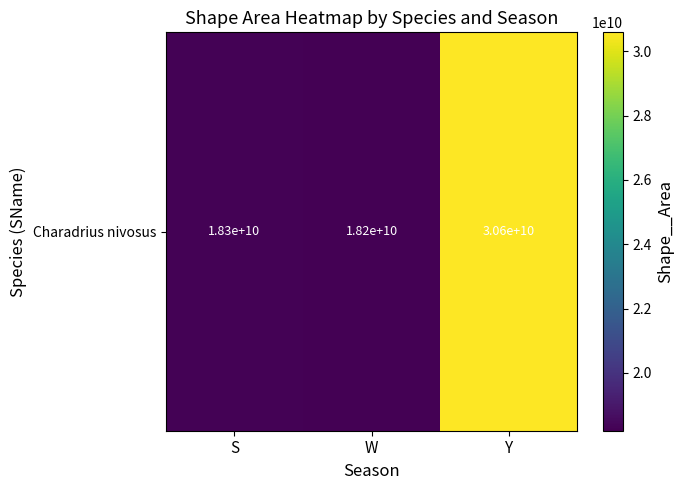

Read the value at Y.

30588950433.5